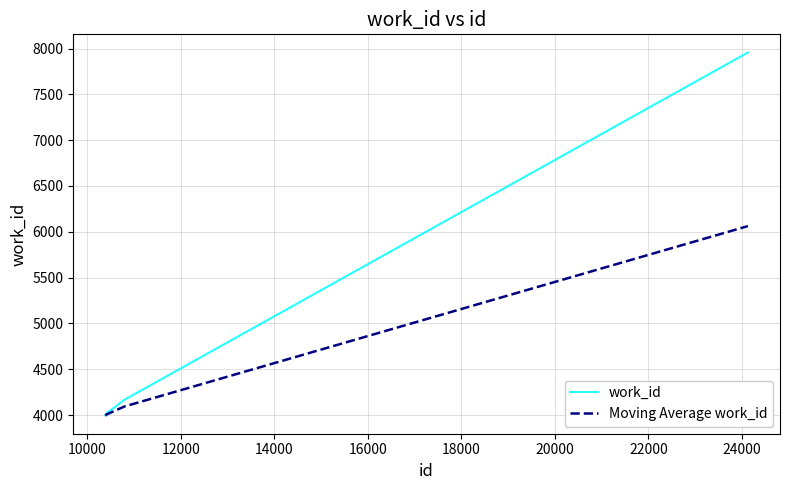

Which series has the widest spread of values?

work_id